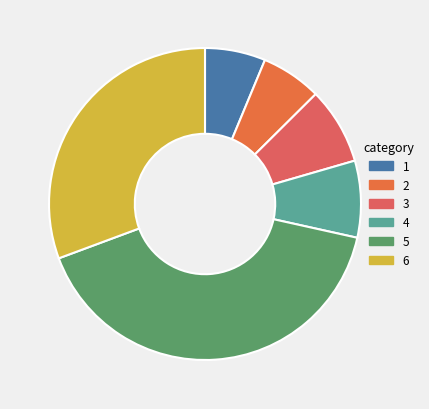

To the nearest percent, what is the difference between the largest and smallest slice percentages?

35%